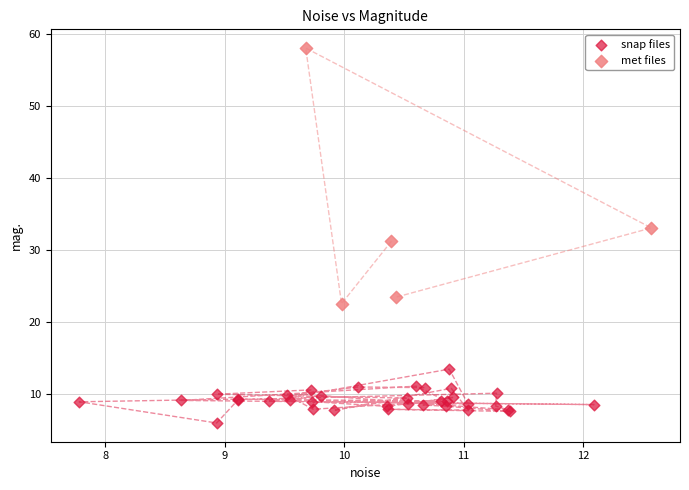

Which series reaches the minimum Y coordinate?

snap files